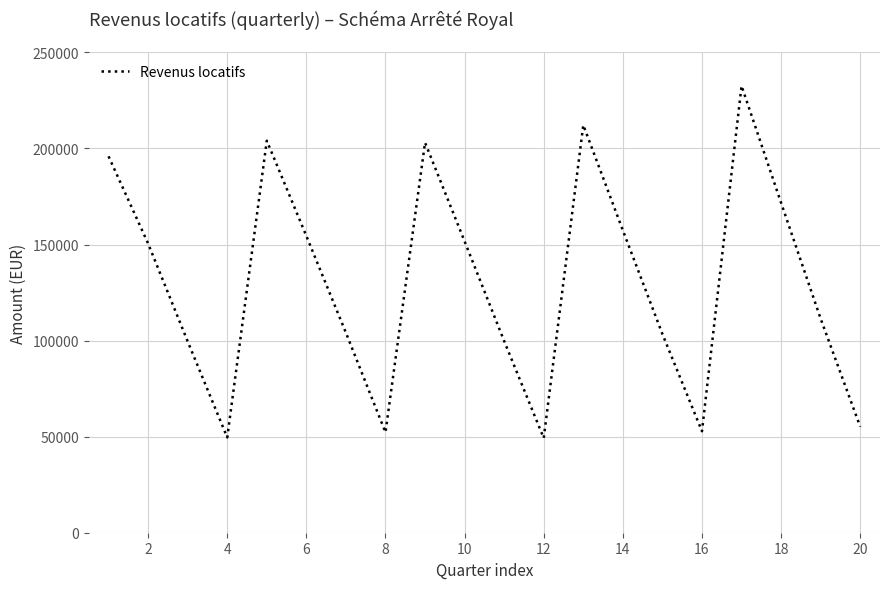

What is the difference between the maximum and minimum values?

183338.1